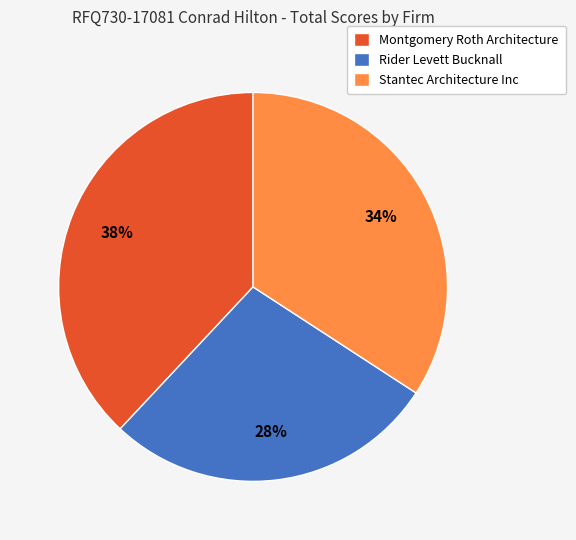

What is the largest slice in the pie chart?

Montgomery Roth Architecture